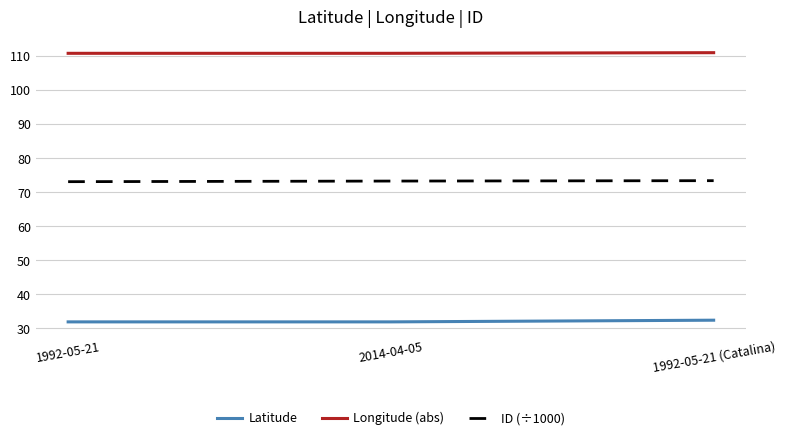

What is the maximum value for Longitude (abs)?

110.9